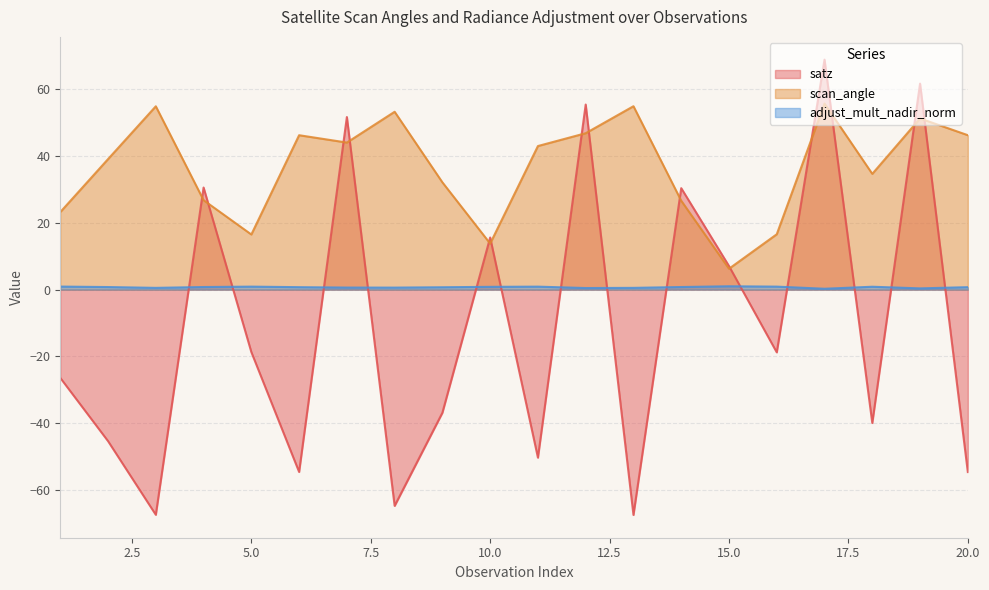

Read the adjust_mult_nadir_norm value at 4.

0.8